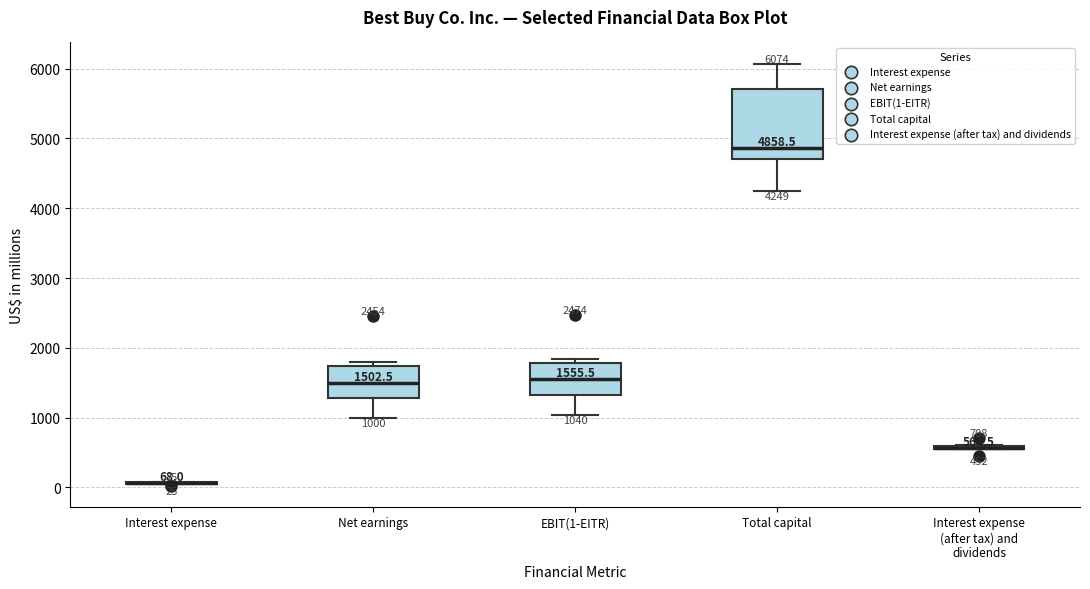

Comparing the boxes themselves (not the whiskers), which one is the tallest?

Total capital